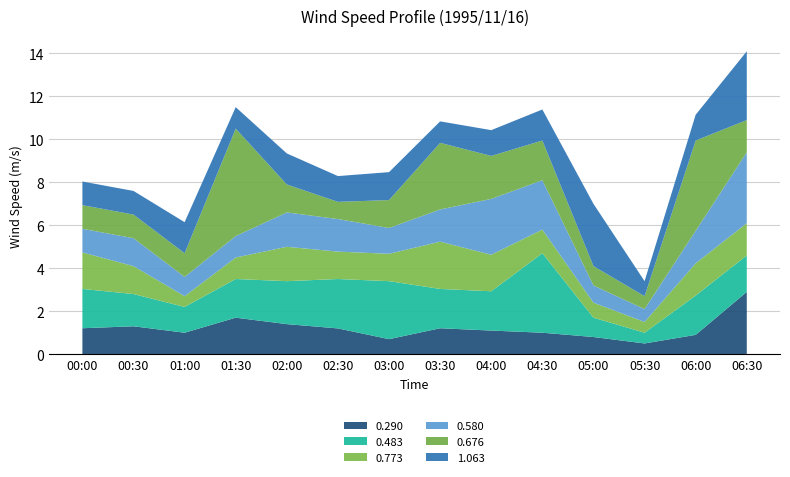

What is the total value across all series at 02:00?

9.3